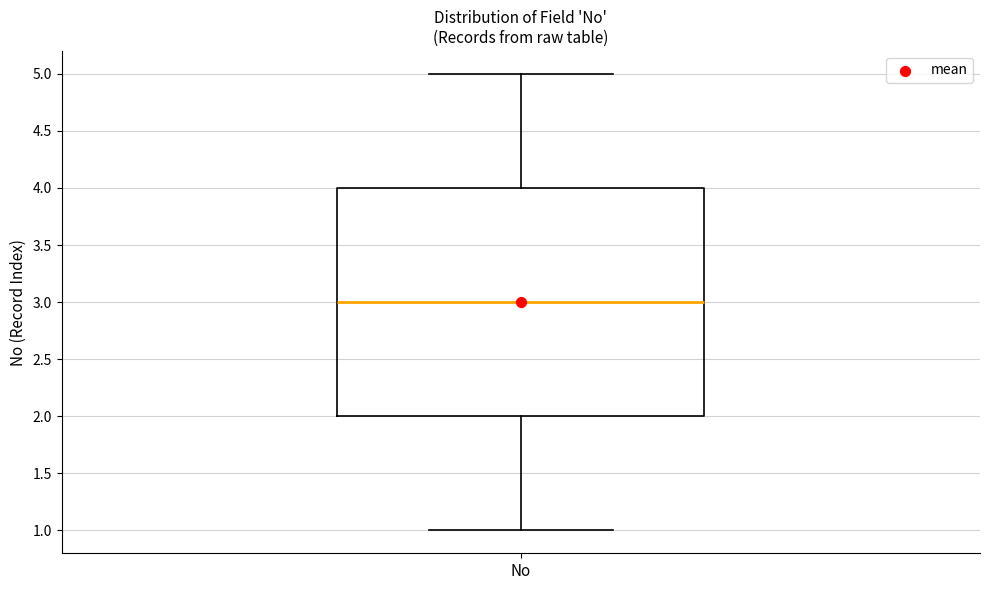

Transcribe this box plot: give where the median line is, the range the box spans, and where the two whiskers end, as read against the y-axis. The values are not printed on the chart, so give them approximately, as read against the axis.

median 3, box 2 to 4, whiskers 1 to 5